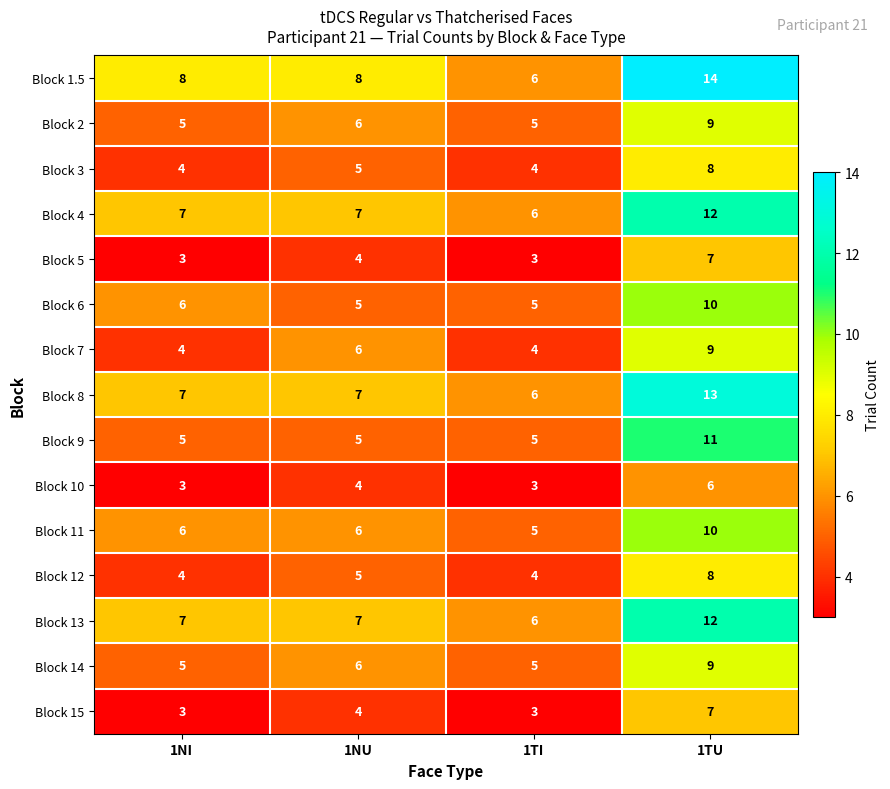

What is the average value of the Block 8 series?

8